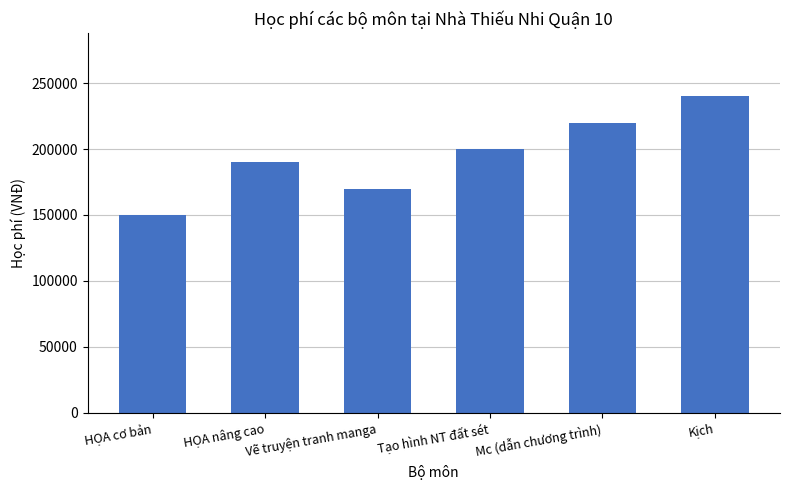

Is it true that the value at Vẽ truyện tranh manga is 170000?

True